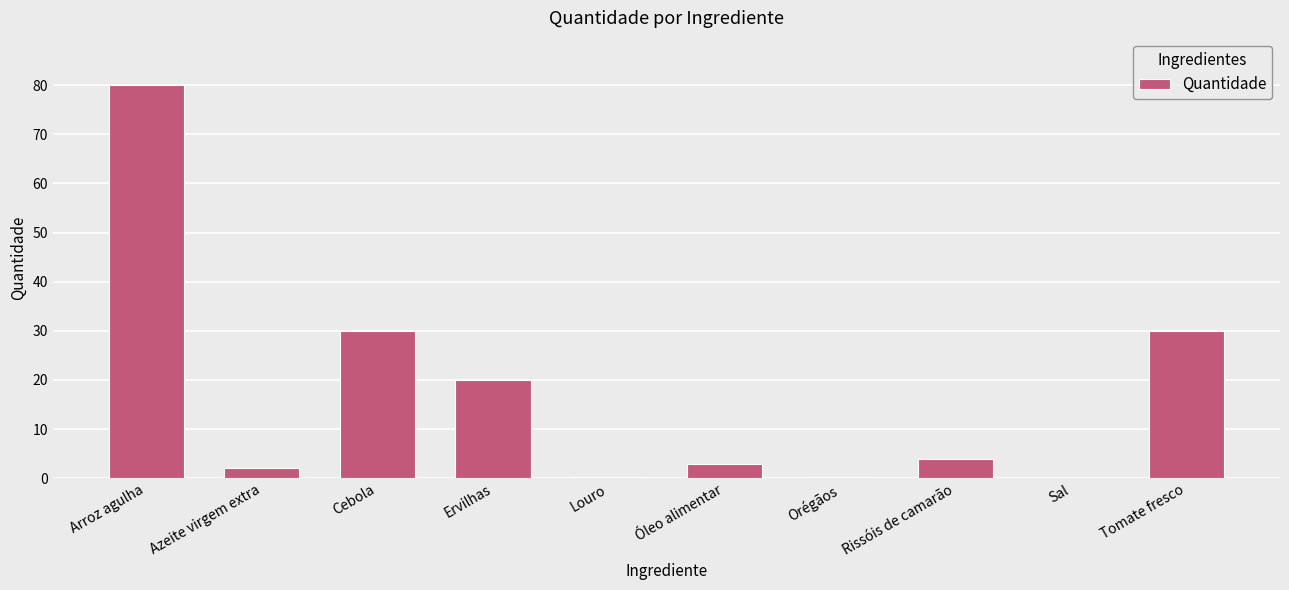

At which category does the chart reach its peak across all series?

Arroz agulha